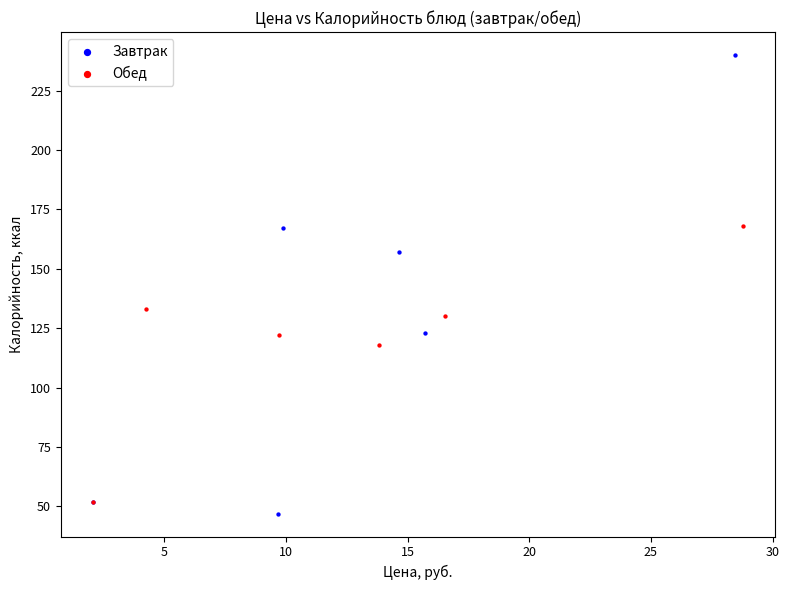

Which series reaches the maximum Y coordinate?

Завтрак